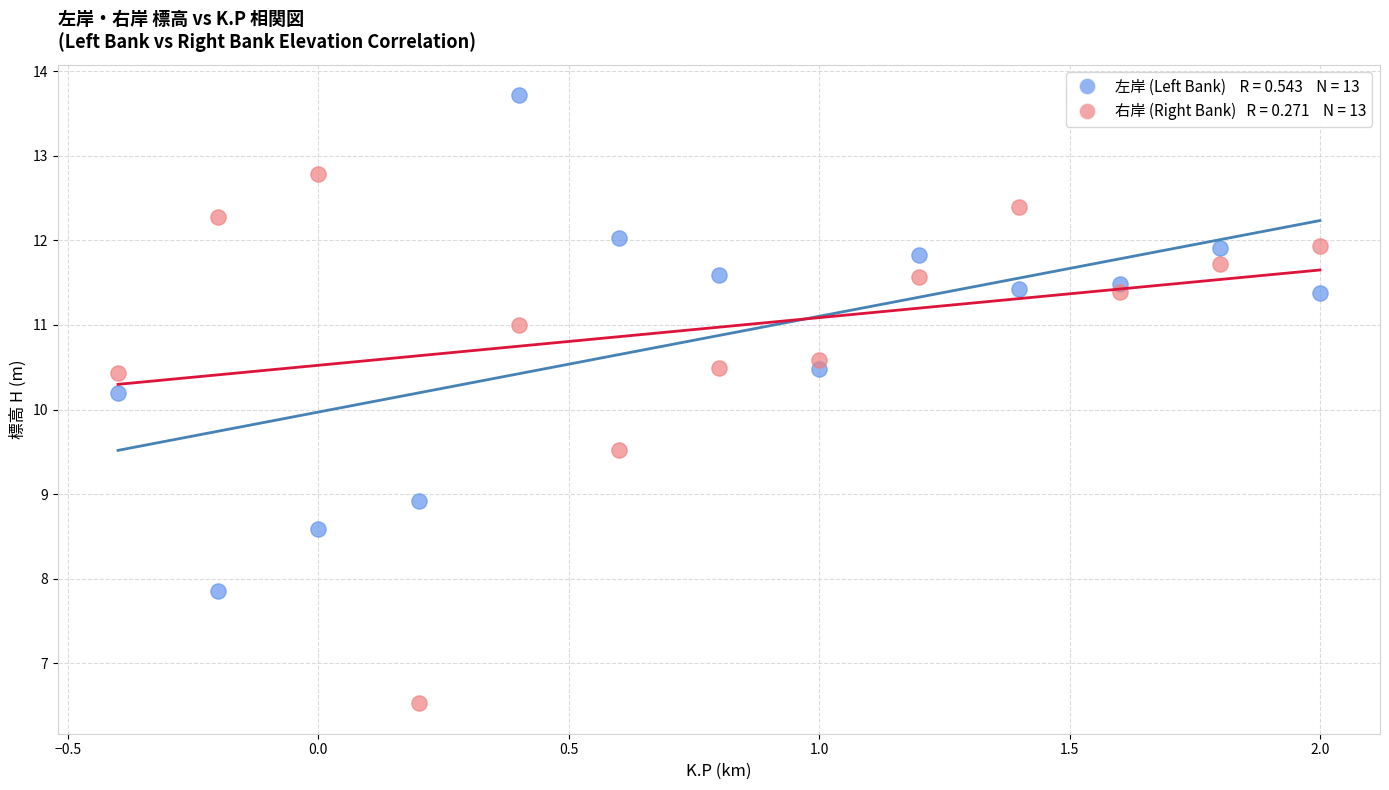

Across all data points, what is the range of Y values (max minus min)?

7.2